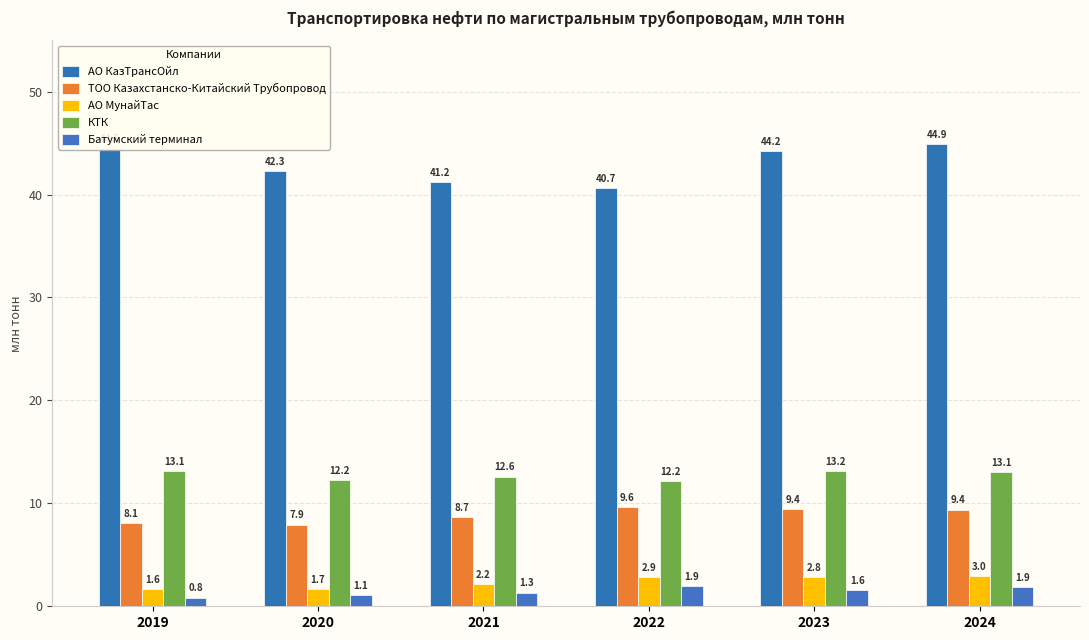

How many groups of bars are there?

6